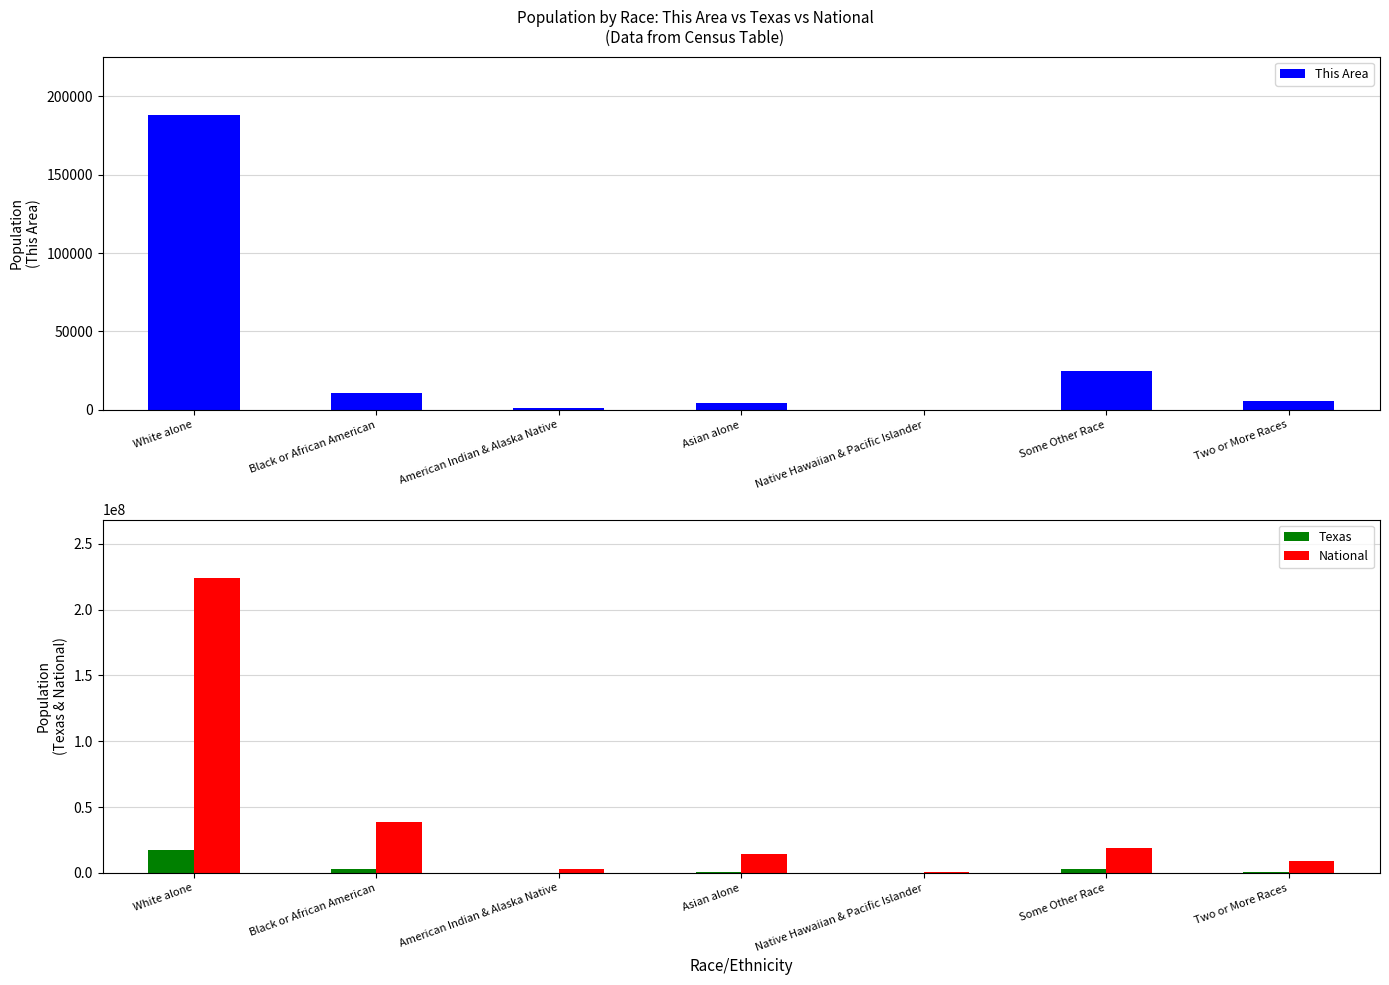

Which category has the highest value in the Texas series?

White alone